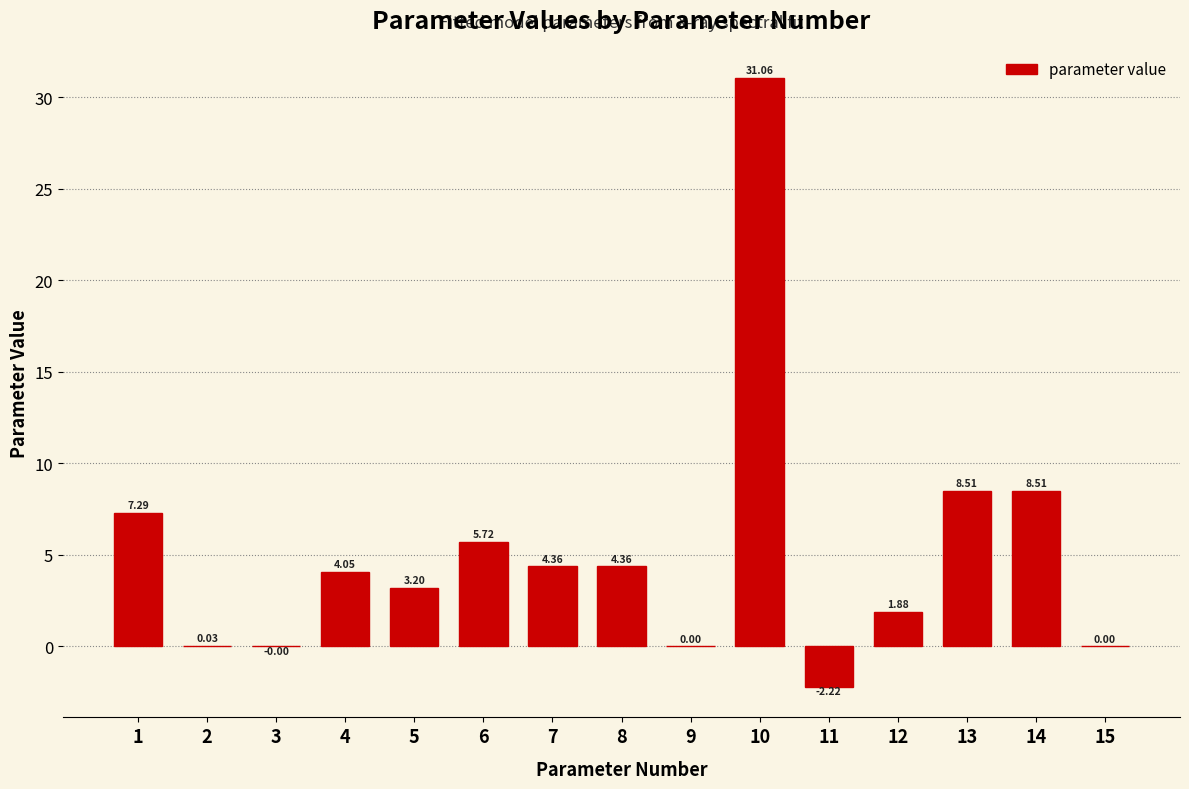

What is the change in value from 3 to 6?

+5.7